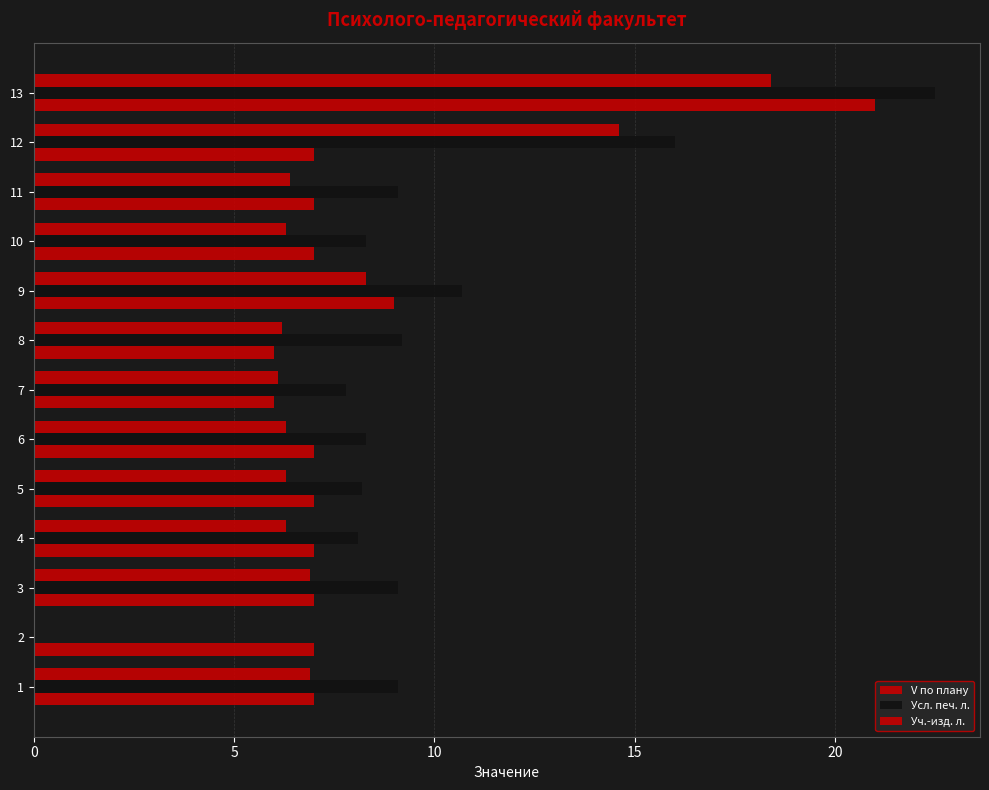

Is it true that V по плану equals 6.0 at 7?

True